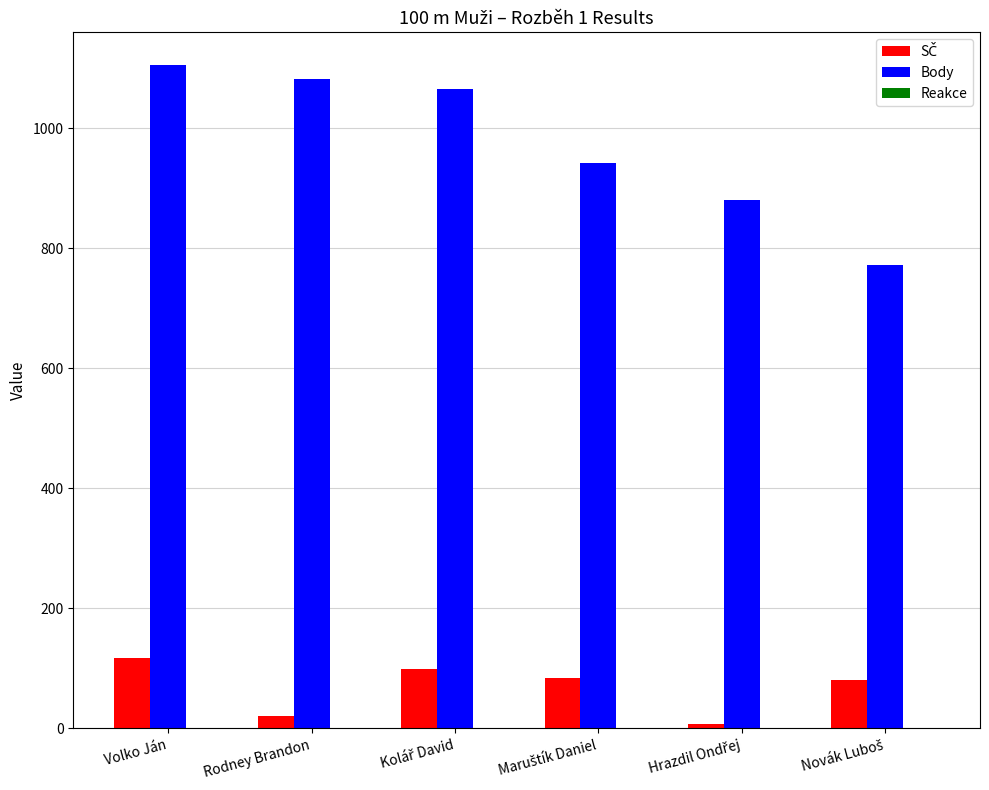

What is the maximum value for Body?

1105.0